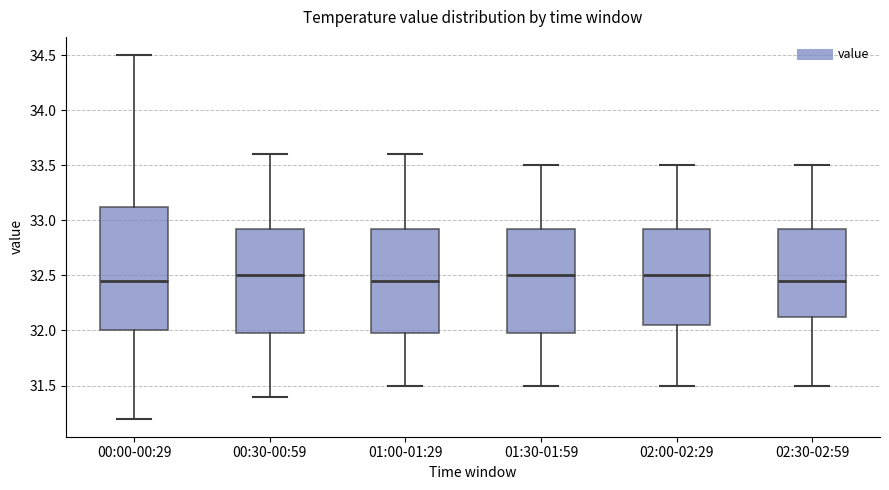

Comparing the boxes themselves (not the whiskers), which one is the tallest?

00:00-00:29